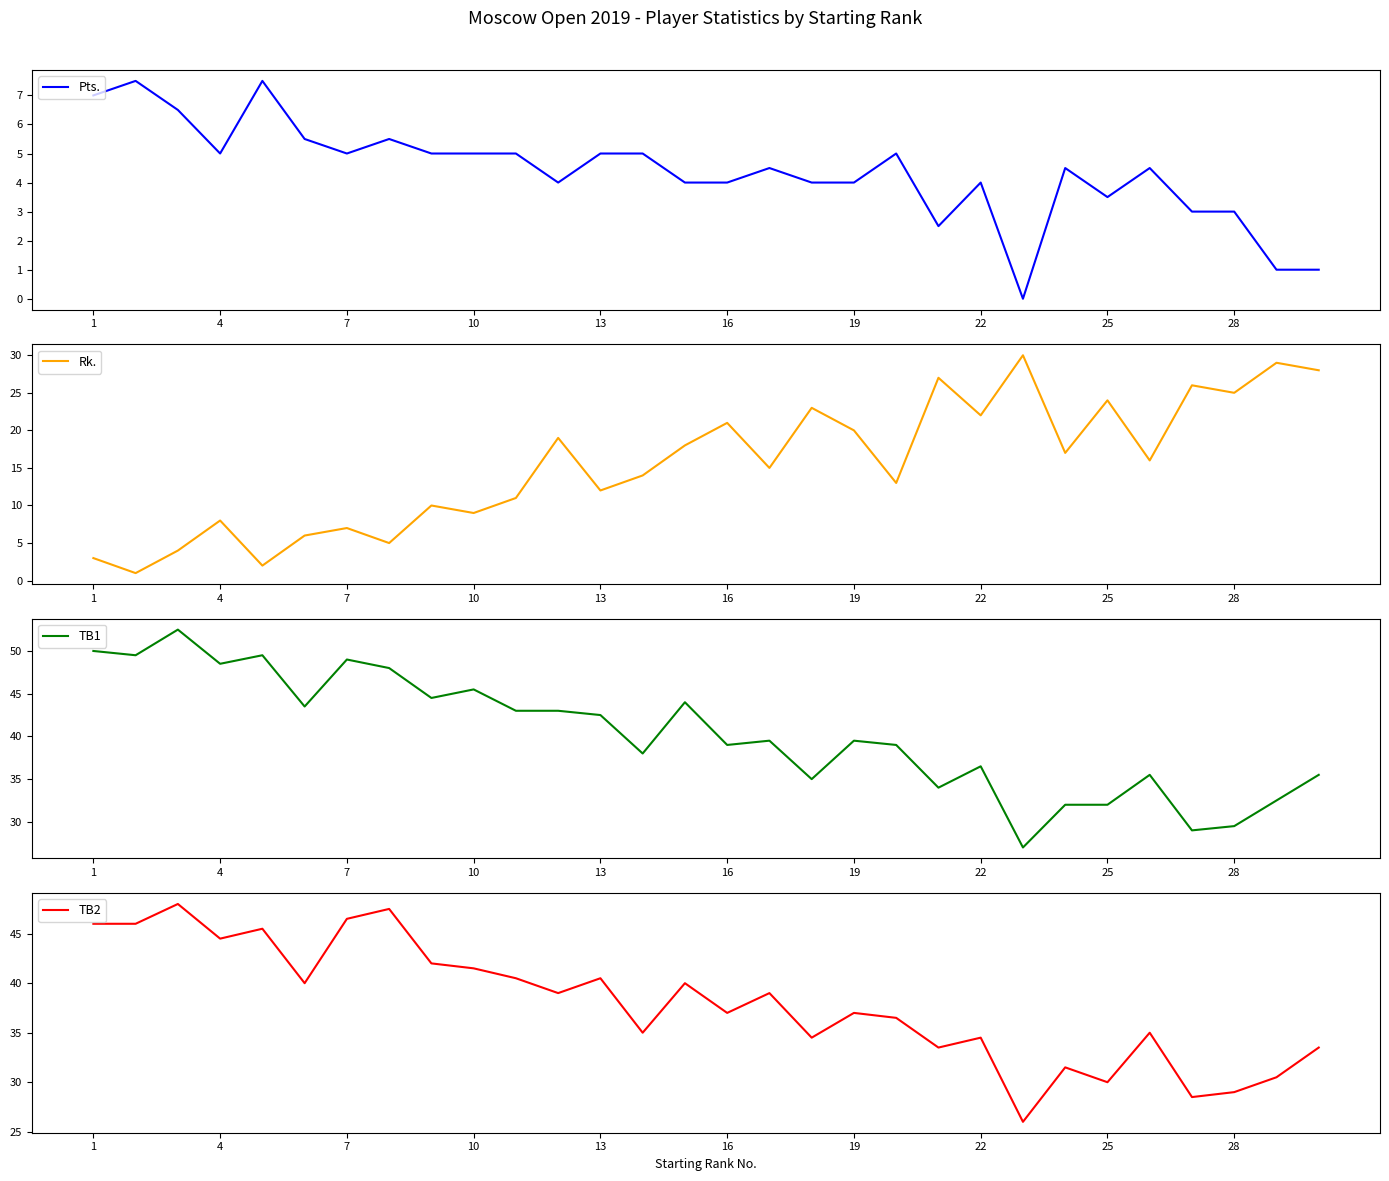

The Pts. series shows 3.0 at 26. True or false?

True